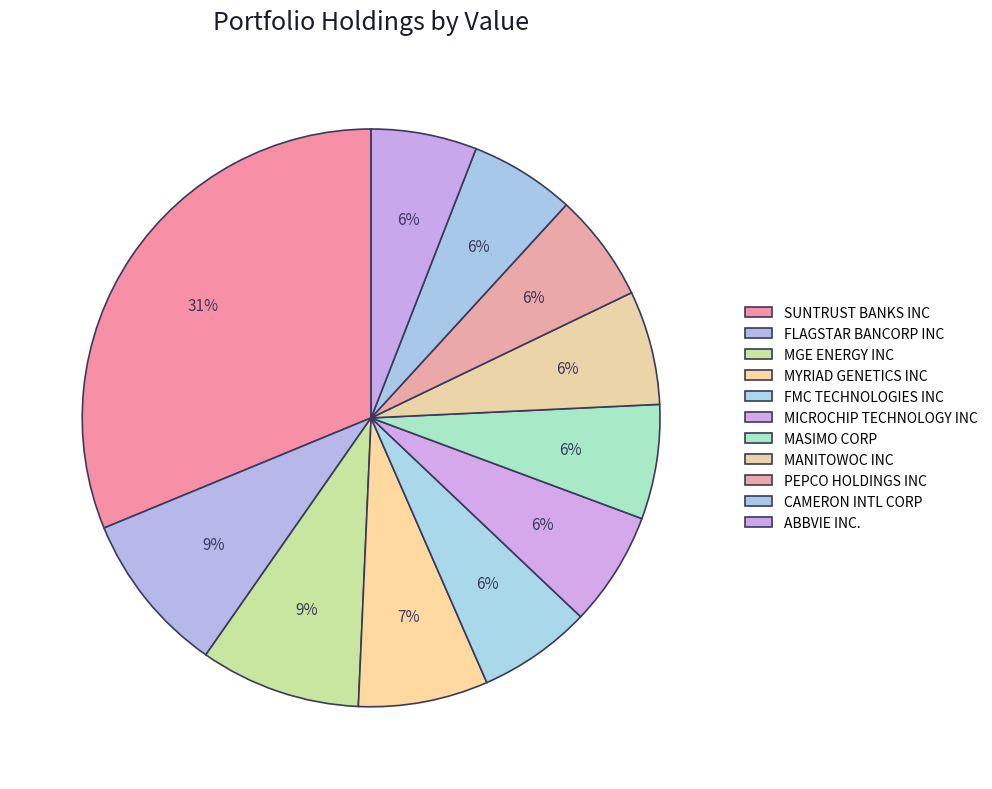

How many slices are in this pie chart?

11